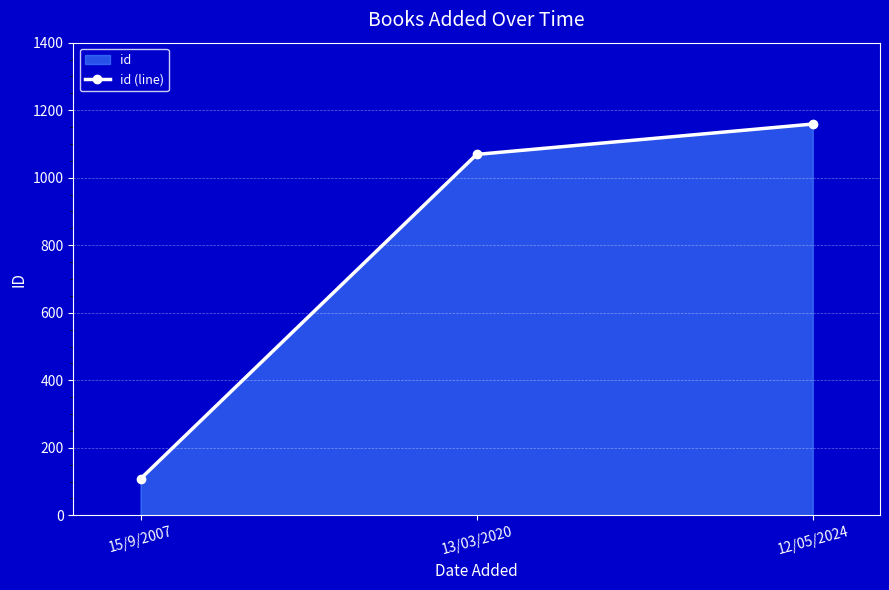

What is the change in value from 15/9/2007 to 13/03/2020?

+961